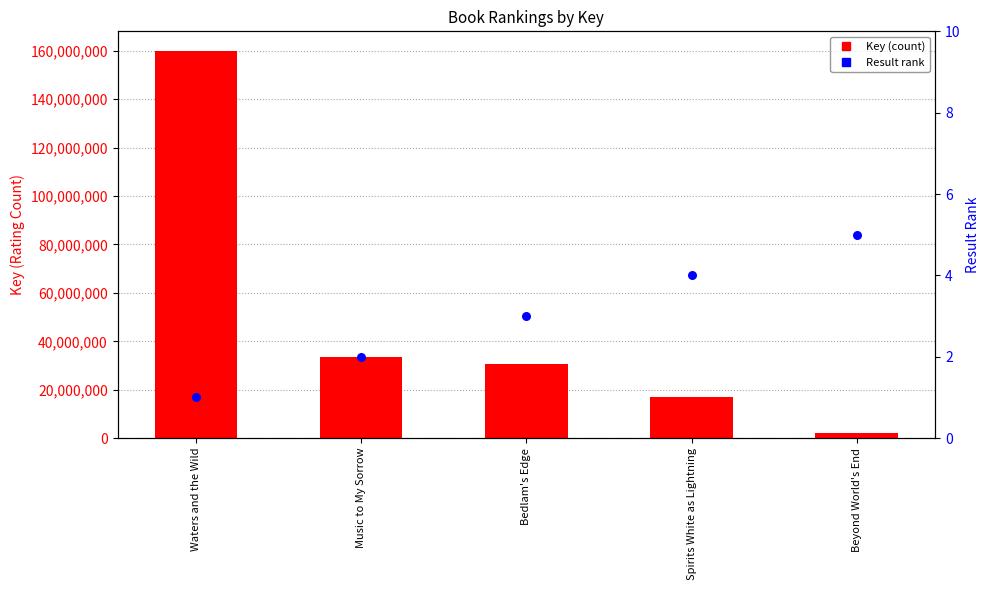

Which series contains the highest Y value?

Key